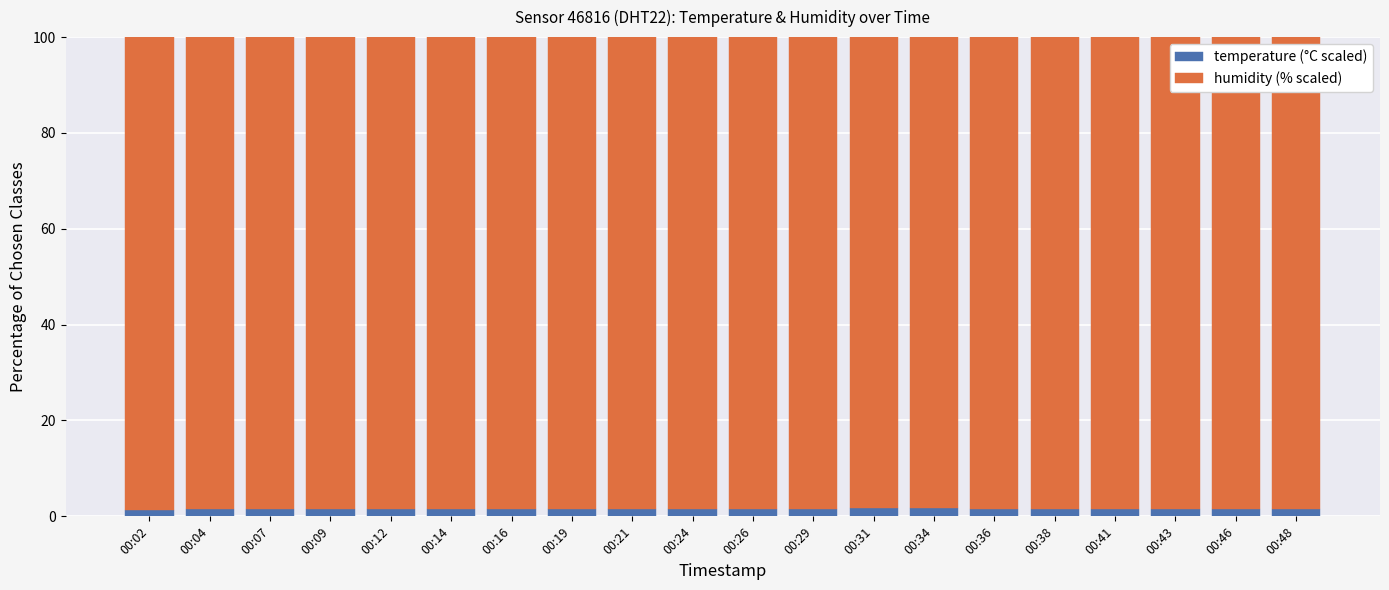

Is it true that temperature (°C scaled) equals 1.6 at 00:36?

True